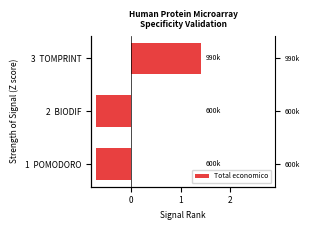

How many bars are there in total?

3